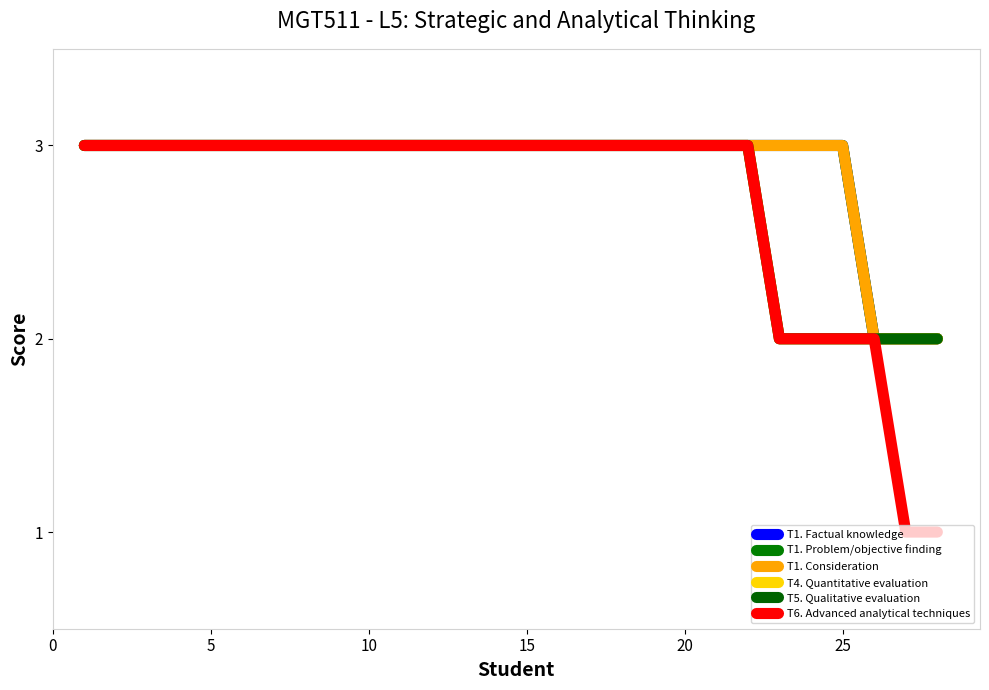

How many lines are shown in the chart?

6